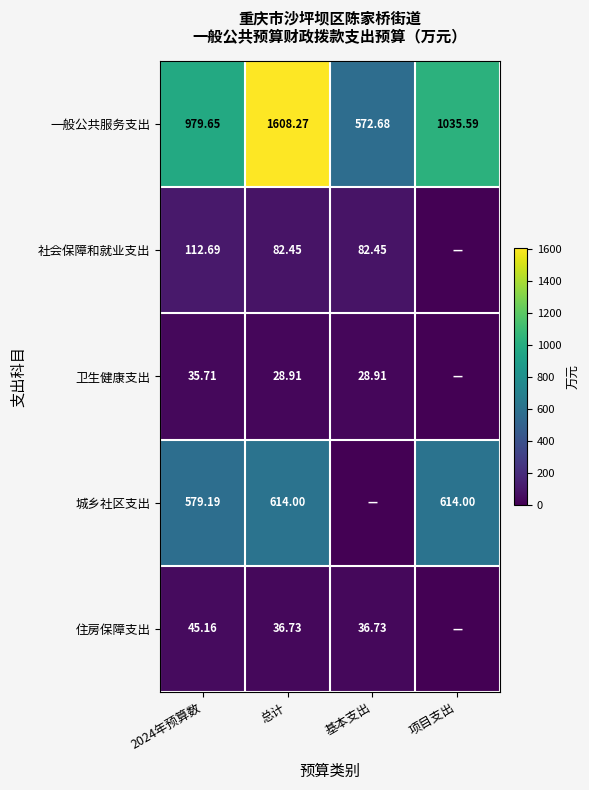

Is it true that 城乡社区支出 equals 579.2 at 2024年预算数?

True